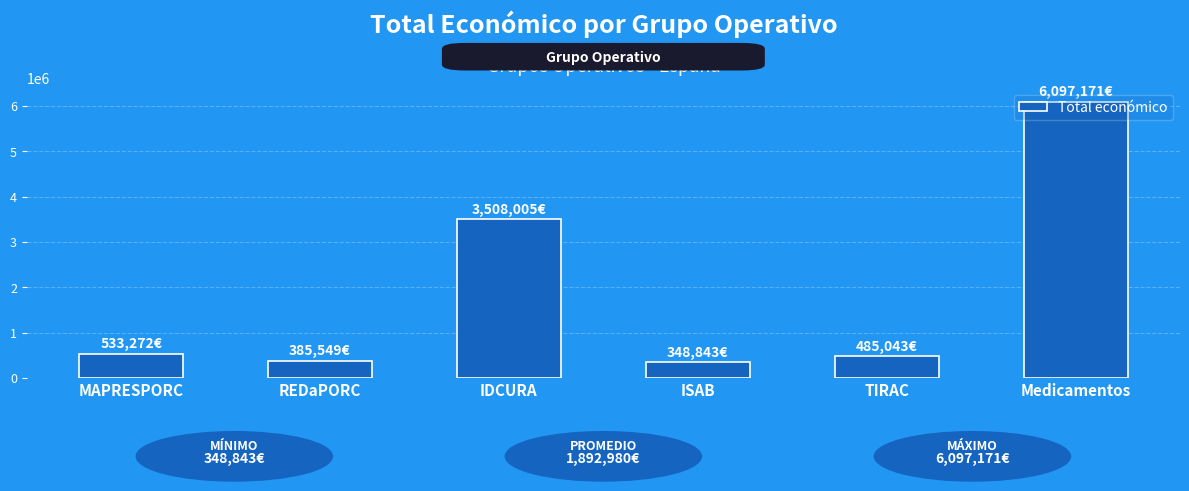

What is the greatest value displayed?

6097171